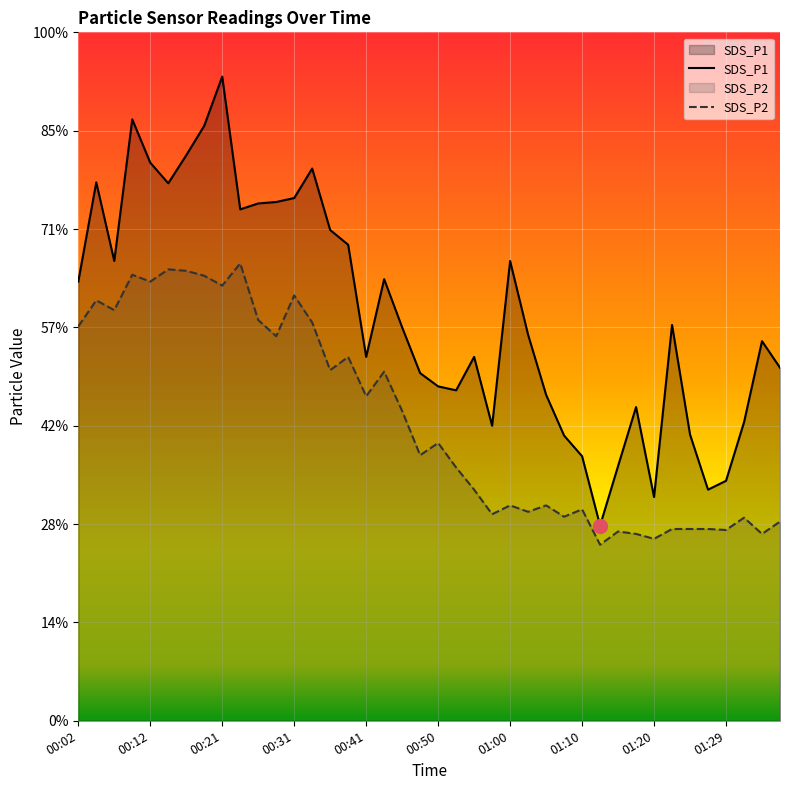

Which series has the largest range (max minus min)?

SDS_P1